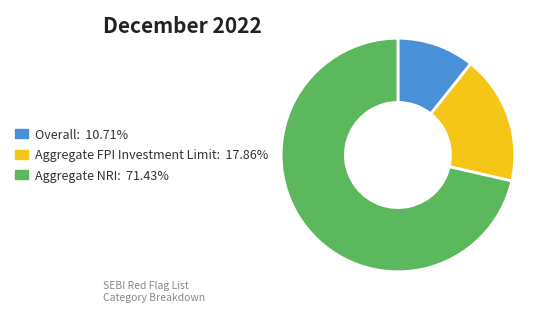

Does any single category account for the majority?

Yes